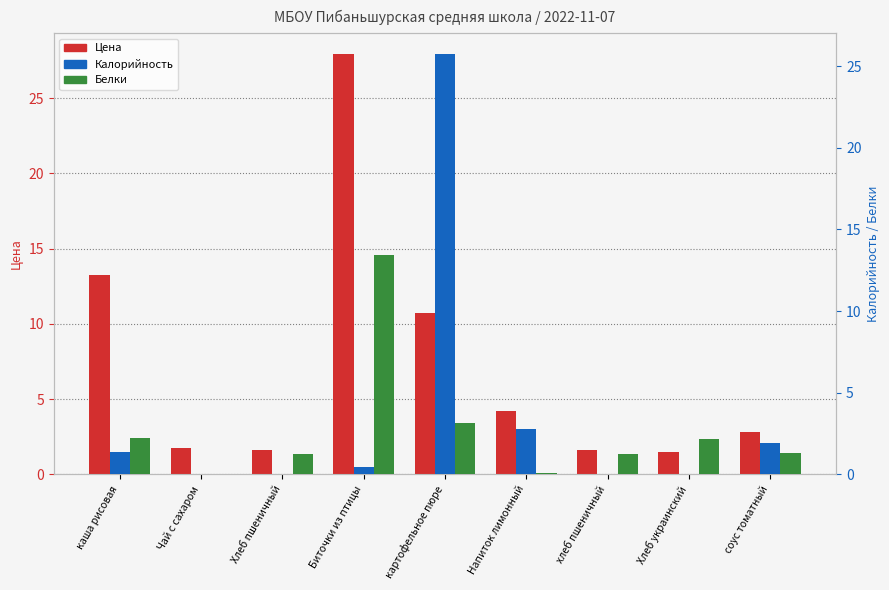

What is the label of the 8th bar from the right?

Чай с сахаром